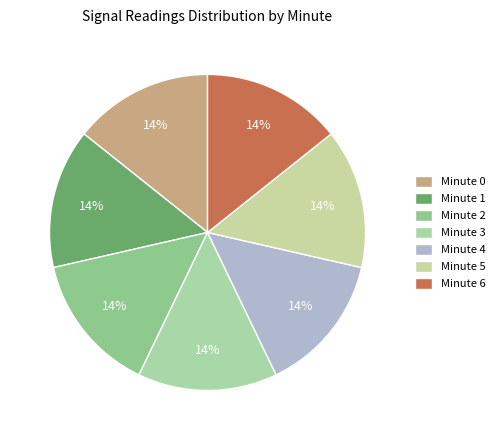

Count the number of slices in the pie.

7